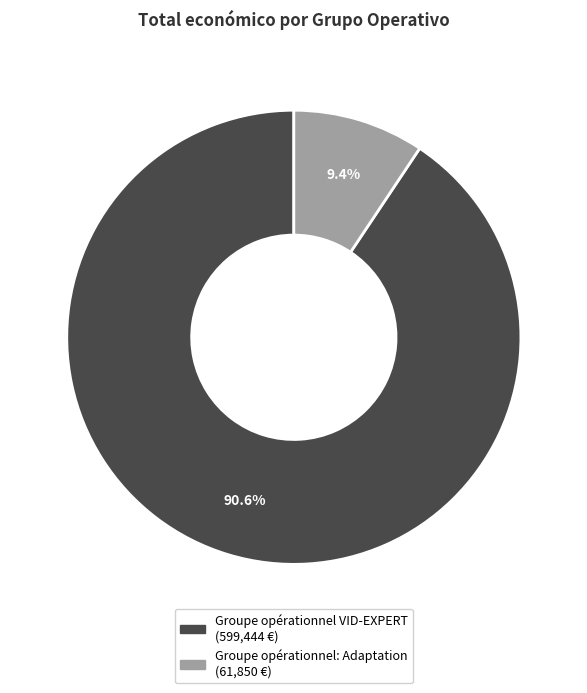

Does Groupe opérationnel: Adaptation represent more than half of the total?

No